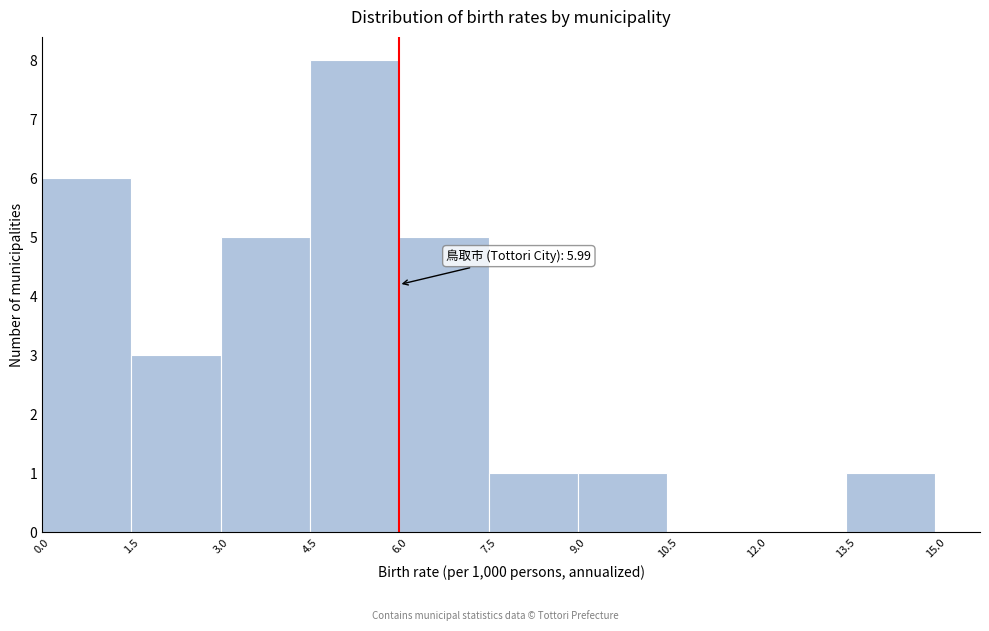

Which range on the x-axis has the tallest bar?

4.5 to 6.0